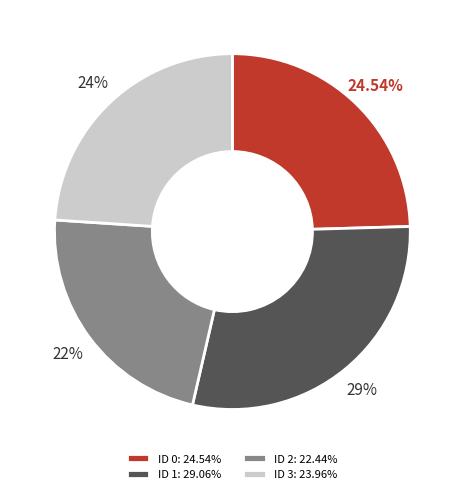

How much of the chart is everything except ID 3?

76.0%